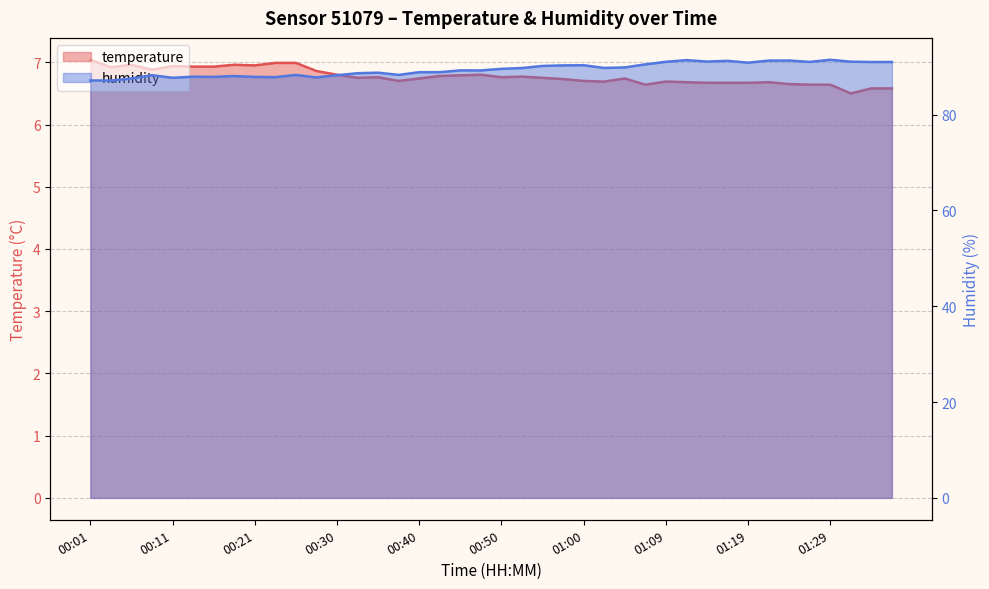

What is the label of the 8th point from the left?

00:18